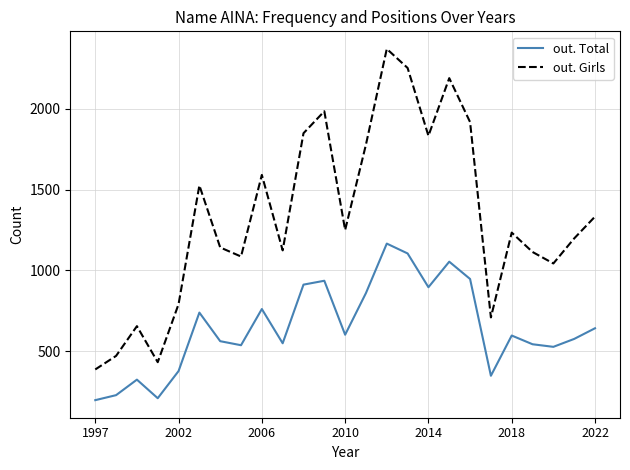

What is the minimum value for out. Total?

197